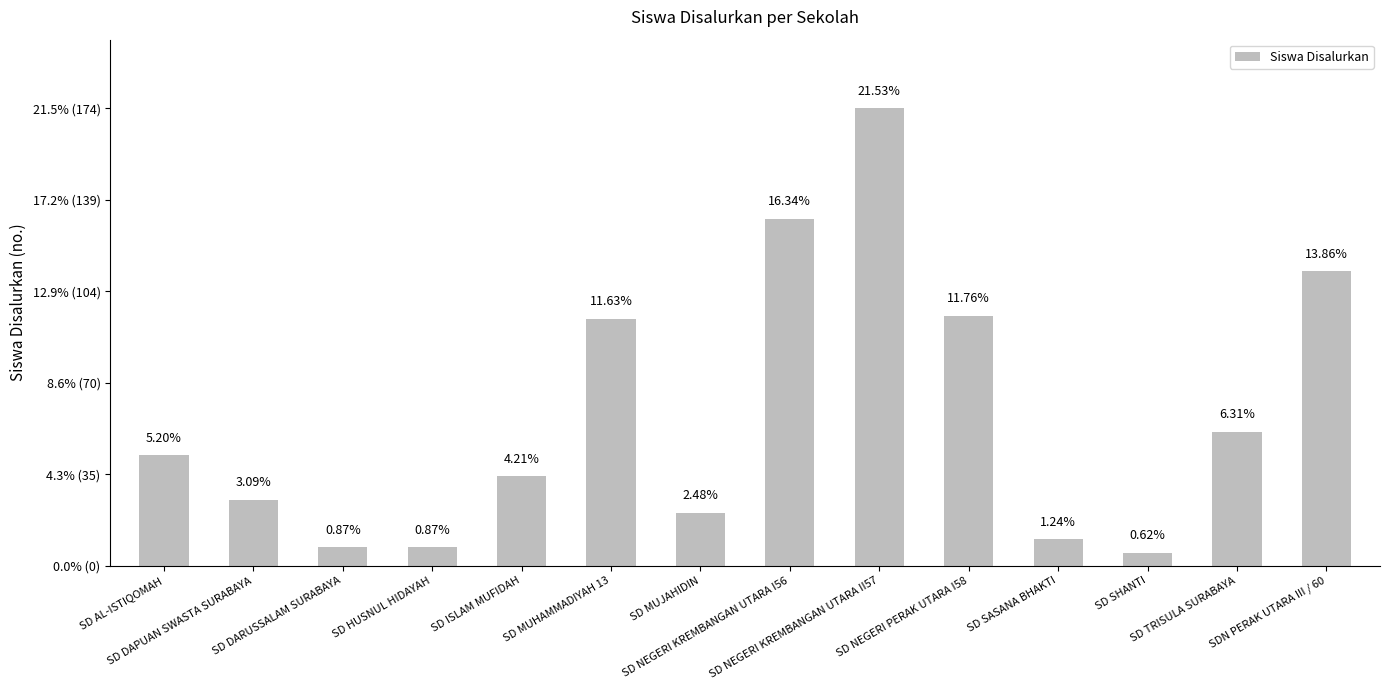

Does the chart contain any negative values?

No